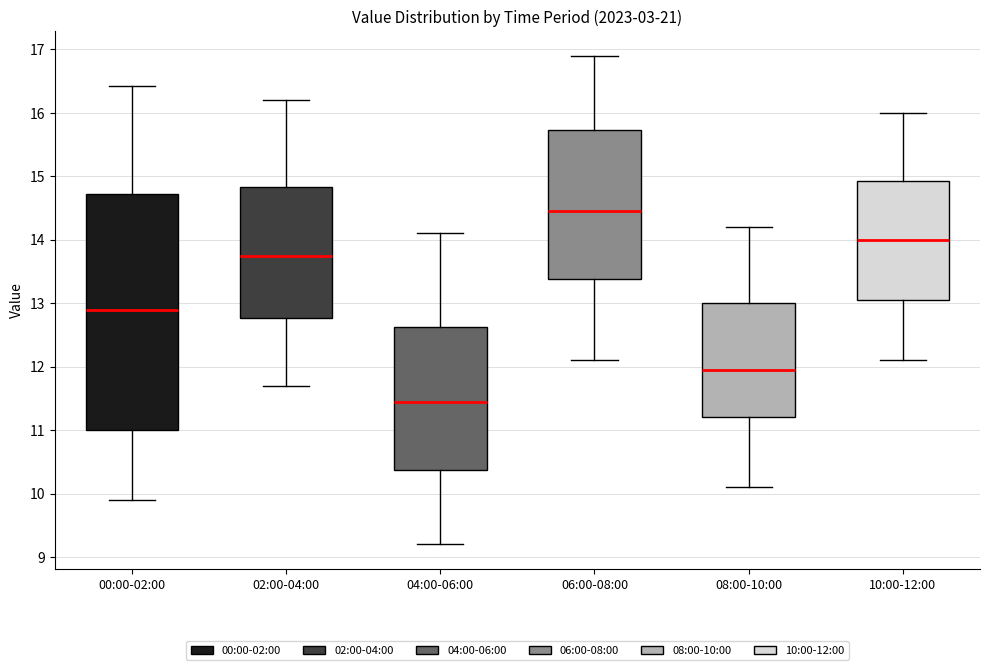

Reading left to right, transcribe this box plot: for each box, give where its median line is, the range the box spans, and where its two whiskers end, as read against the y-axis. The values are not printed on the chart, so give them approximately, as read against the axis.

00:00-02:00: median 12.9, box 11.0 to 14.7, whiskers 9.9 to 16.4
02:00-04:00: median 13.8, box 12.8 to 14.8, whiskers 11.7 to 16.2
04:00-06:00: median 11.5, box 10.4 to 12.6, whiskers 9.2 to 14.1
06:00-08:00: median 14.5, box 13.4 to 15.7, whiskers 12.1 to 16.9
08:00-10:00: median 12.0, box 11.2 to 13.0, whiskers 10.1 to 14.2
10:00-12:00: median 14.0, box 13.1 to 14.9, whiskers 12.1 to 16.0